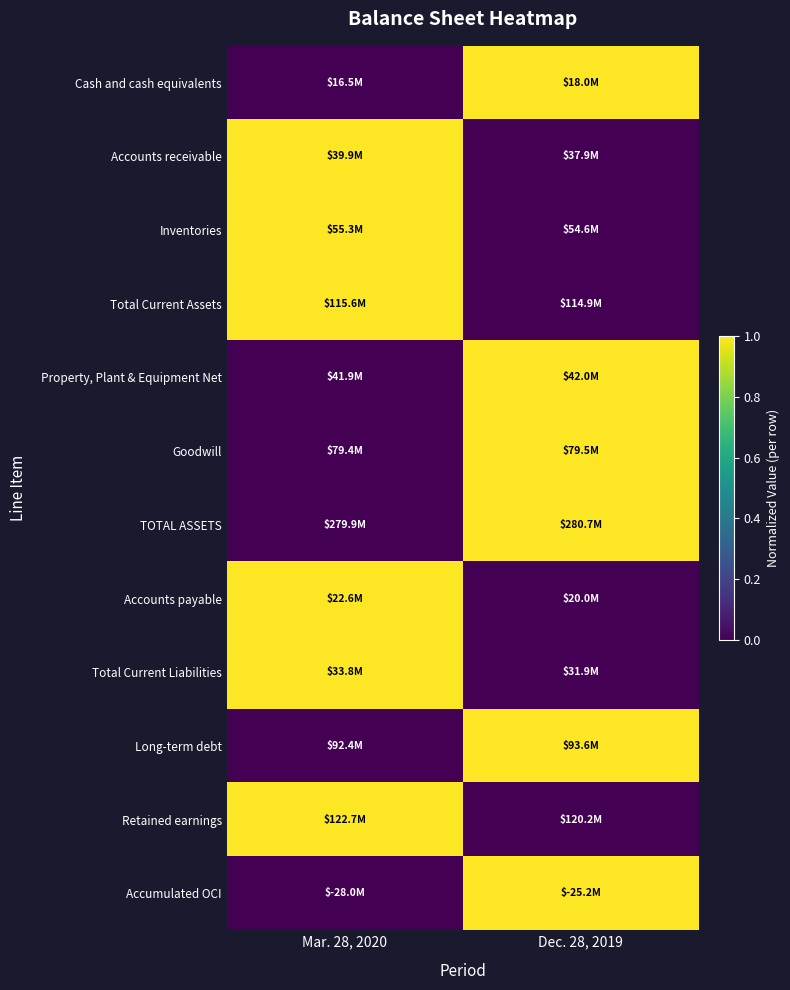

Reading right to left, list all the values displayed in this chart.

Cash and cash equivalents: Dec. 28, 2019=1	Mar. 28, 2020=0
Accounts receivable: Dec. 28, 2019=0	Mar. 28, 2020=1
Inventories: Dec. 28, 2019=0	Mar. 28, 2020=1
Total Current Assets: Dec. 28, 2019=0	Mar. 28, 2020=1
Property, Plant & Equipment Net: Dec. 28, 2019=1	Mar. 28, 2020=0
Goodwill: Dec. 28, 2019=1	Mar. 28, 2020=0
TOTAL ASSETS: Dec. 28, 2019=1	Mar. 28, 2020=0
Accounts payable: Dec. 28, 2019=0	Mar. 28, 2020=1
Total Current Liabilities: Dec. 28, 2019=0	Mar. 28, 2020=1
Long-term debt: Dec. 28, 2019=1	Mar. 28, 2020=0
Retained earnings: Dec. 28, 2019=0	Mar. 28, 2020=1
Accumulated OCI: Dec. 28, 2019=1	Mar. 28, 2020=0